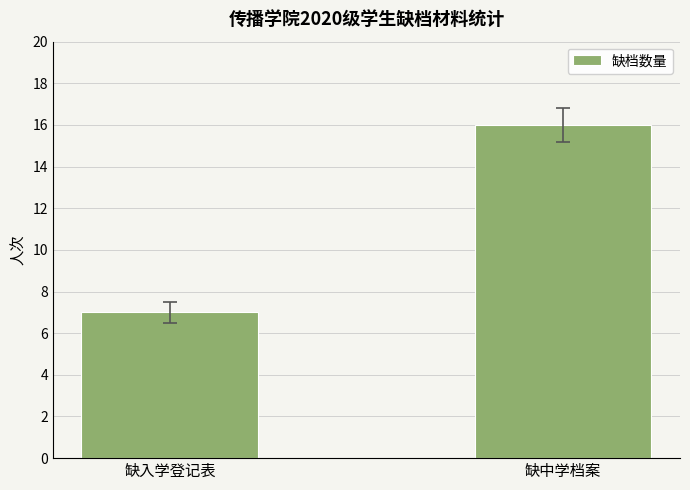

Are the bars grouped side by side (vs. stacked)?

No